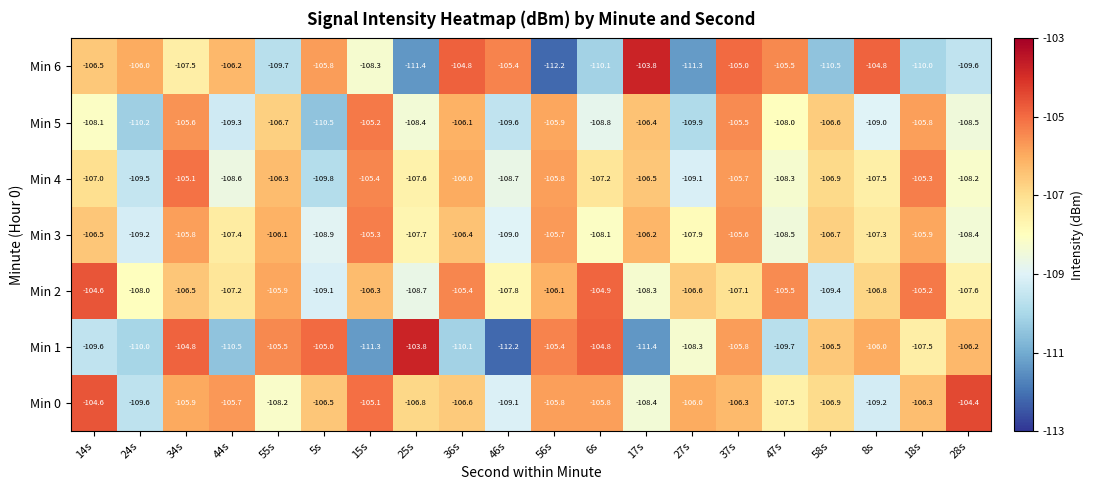

The value of Min 1 at 58s is -163.2. True or false?

False